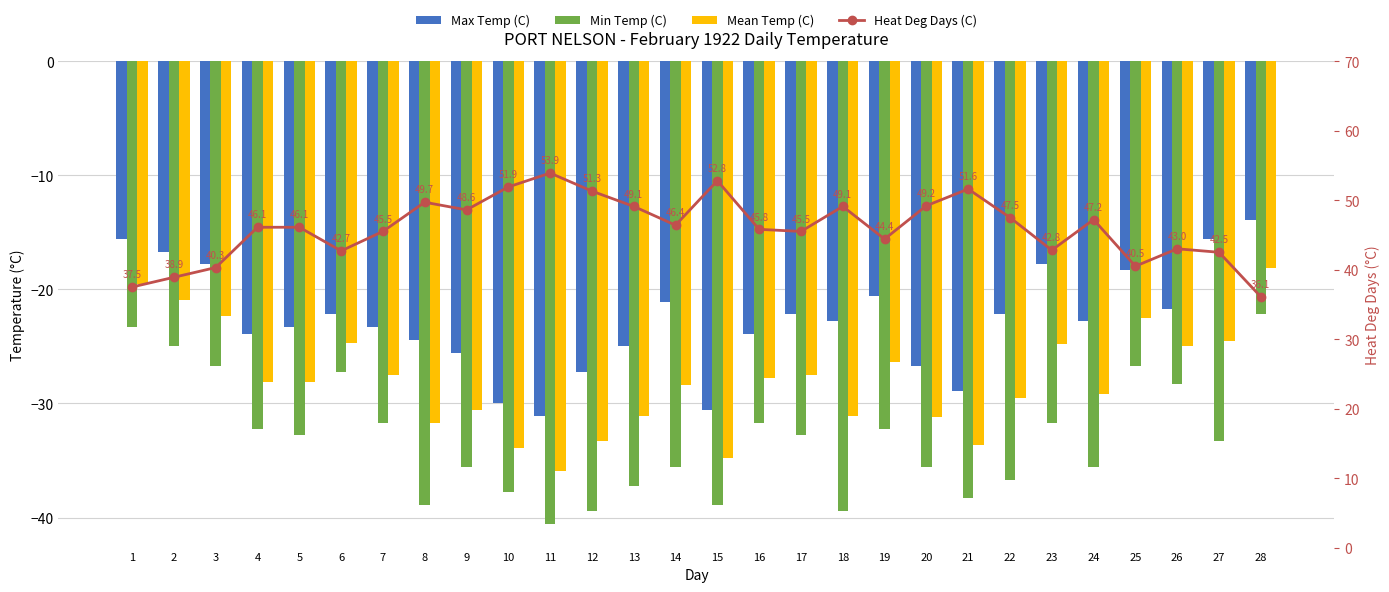

What is the total value across all series at 15?

-51.5